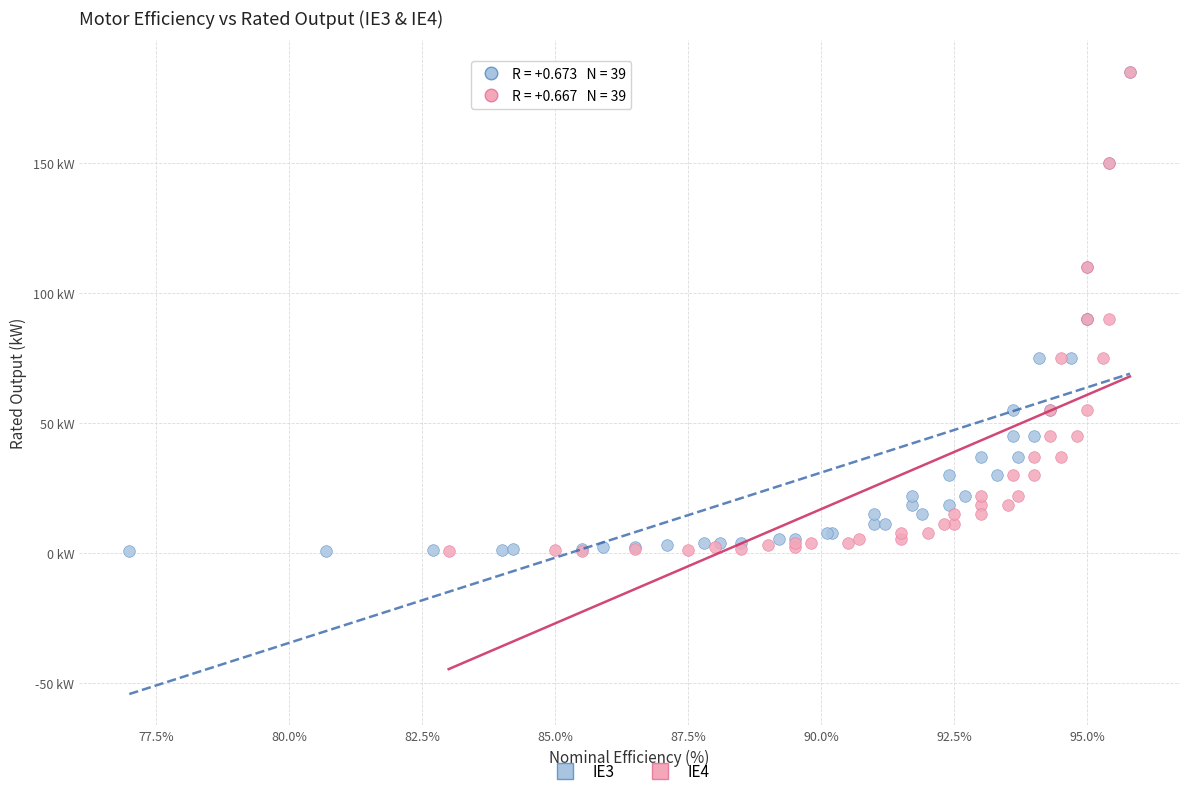

What are all the series names shown in the legend?

IE3, IE4